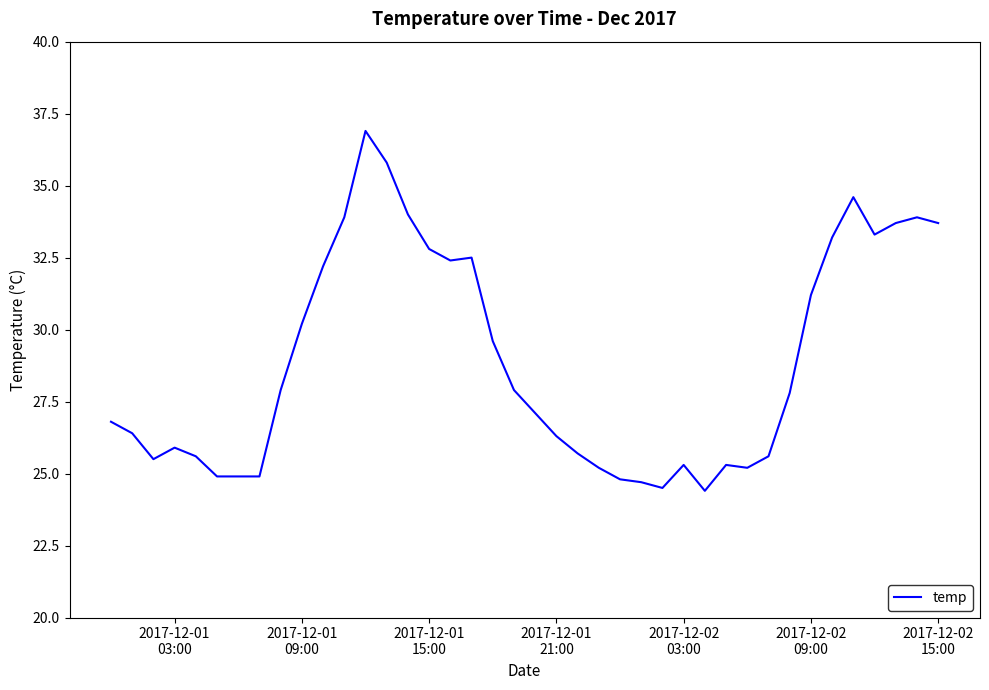

What is the difference between the maximum and minimum values?

12.5